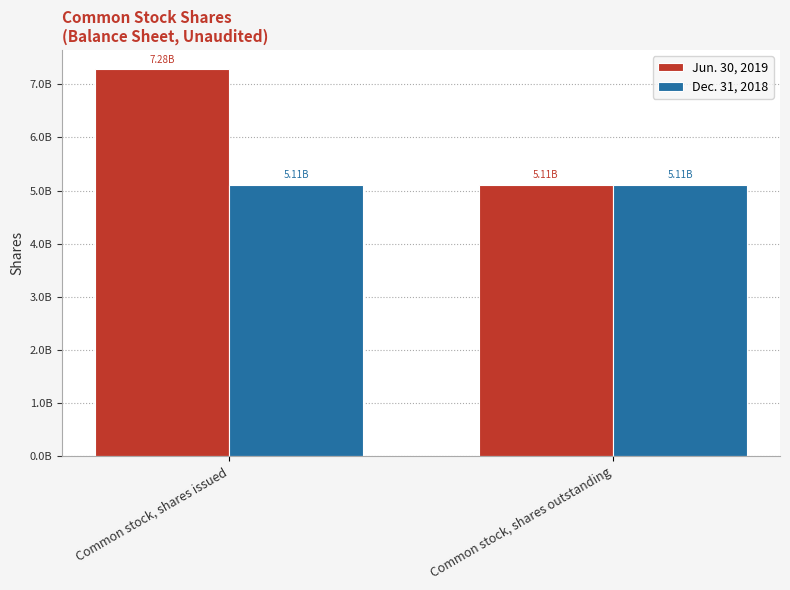

What is the difference between the Jun. 30, 2019 values at Common stock, shares issued and Common stock, shares outstanding?

2170467911